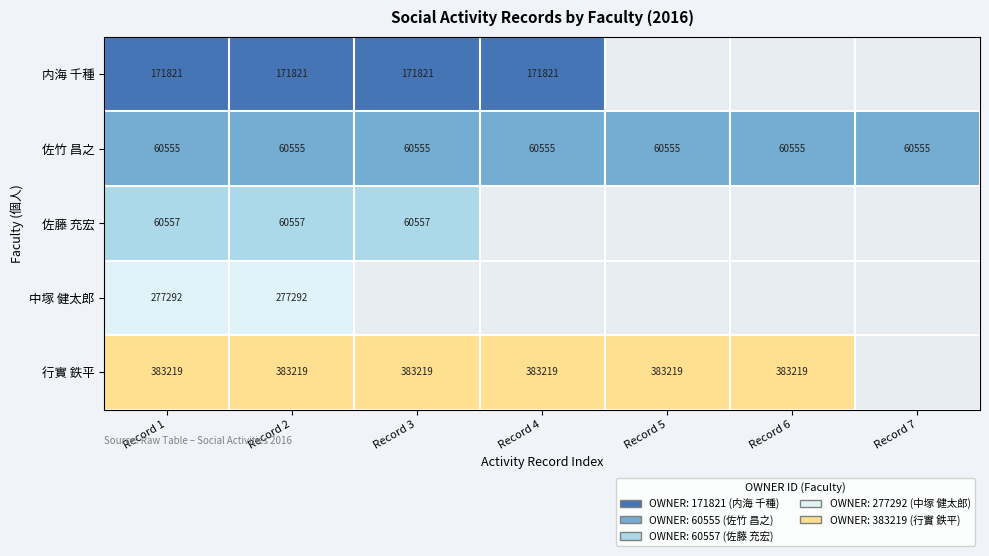

The value of 行實 鉄平 at Record 2 is 142993. True or false?

False